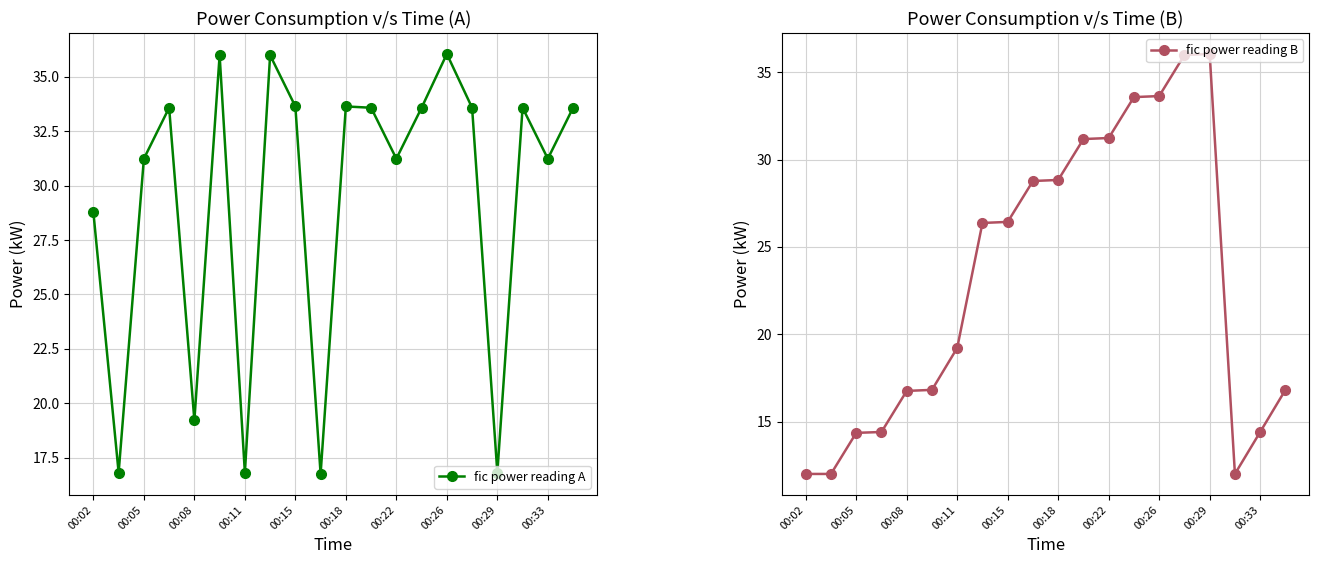

In fic power reading A, how many points are higher than both neighbors (excluding endpoints)?

6